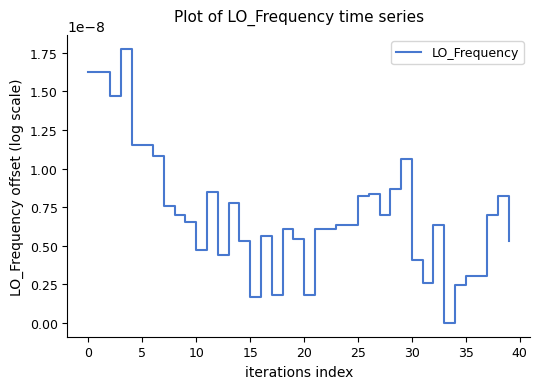

How many interior local valleys (lower than both neighbors) does the data have?

9